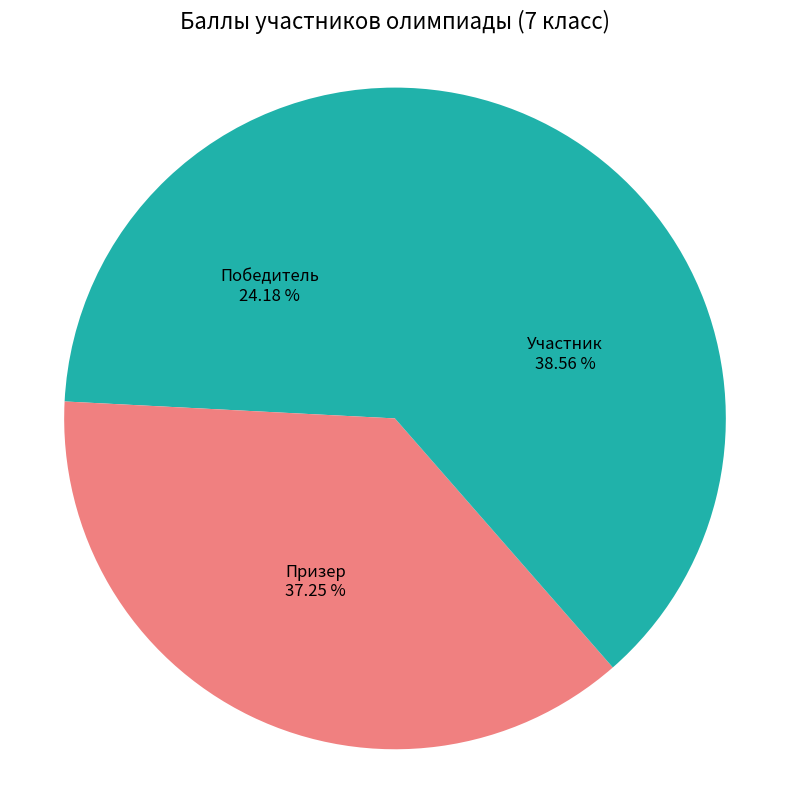

How many slices are in this pie chart?

3